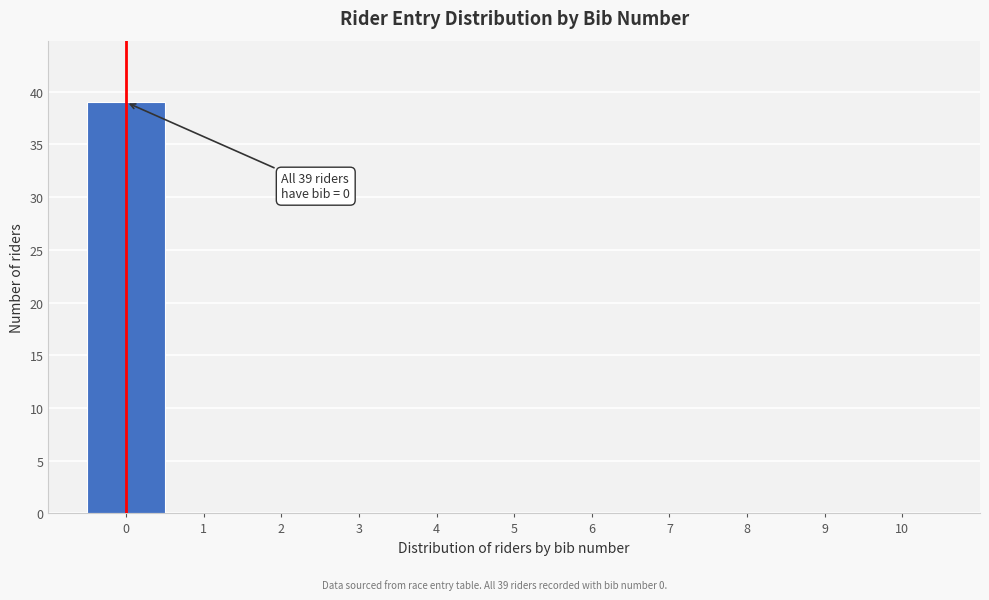

Over which range of the x-axis is the bar tallest?

-0.5 to 0.5